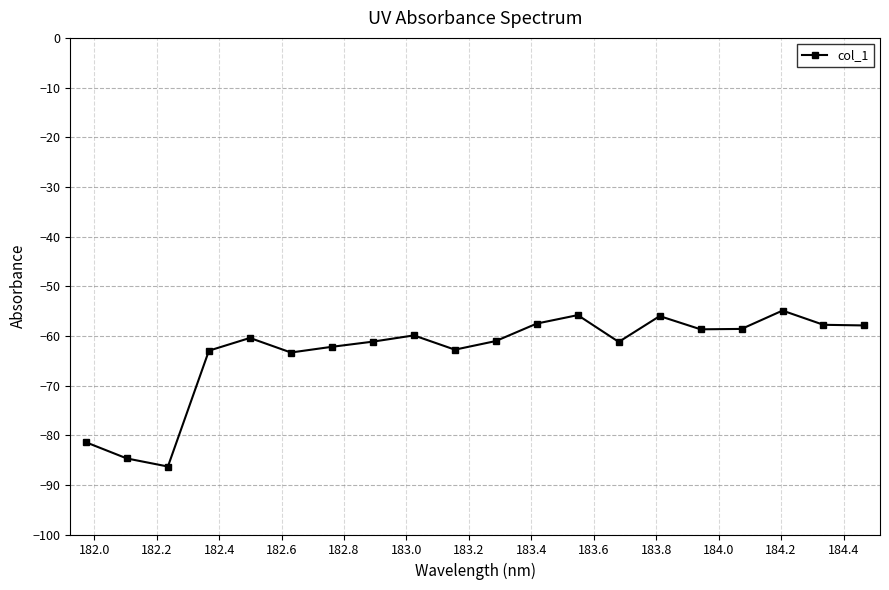

How many distinct data groups are displayed?

1